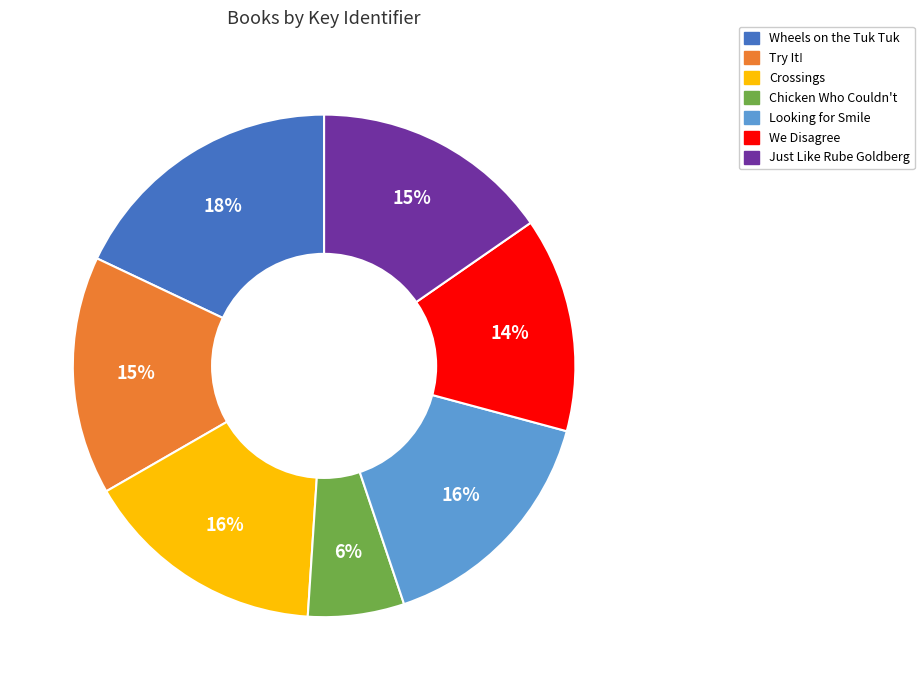

How many slices are in this pie chart?

7